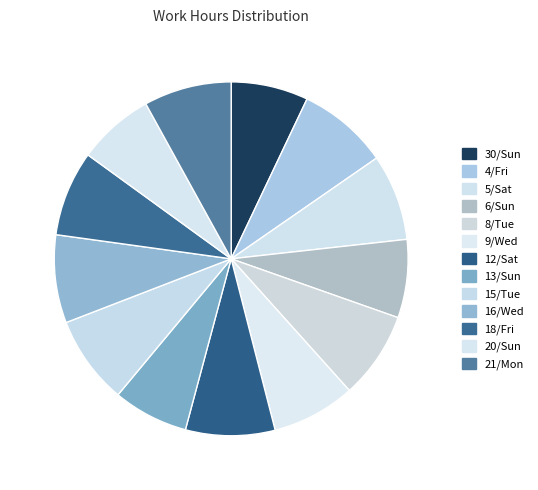

What percentage is the 21/Mon slice, to the nearest percent?

8%